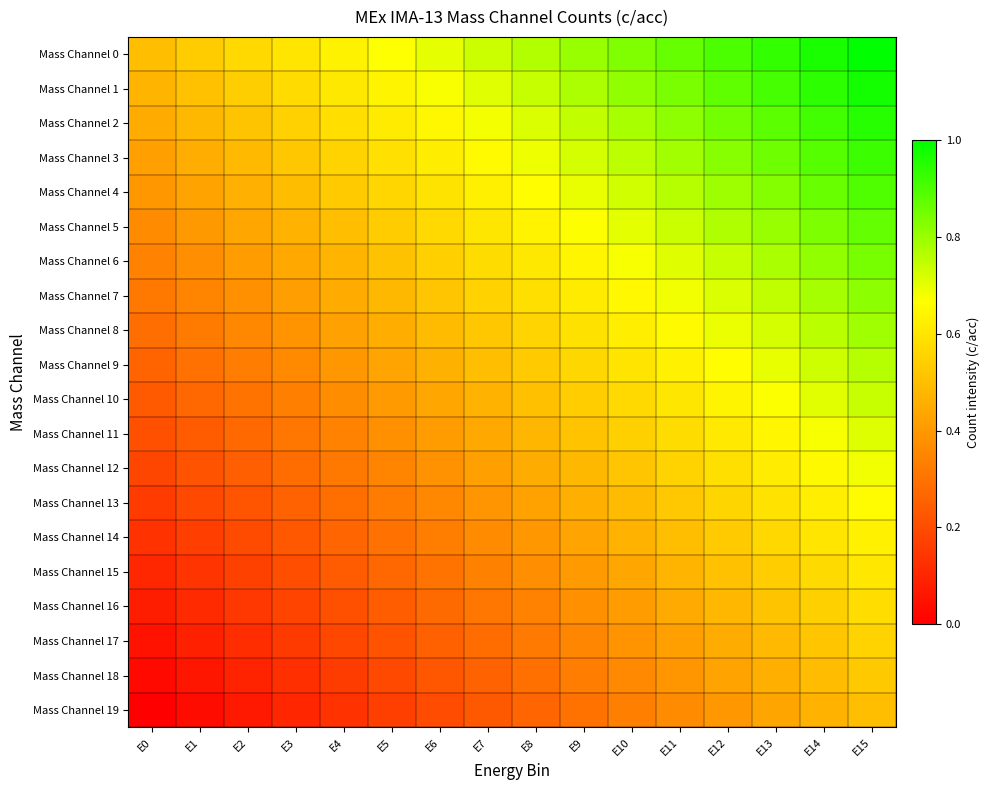

Reading left to right, what are all the values shown in this chart?

Mass Channel 0: E0=0.5	E1=0.5	E2=0.6	E3=0.6	E4=0.6	E5=0.7	E6=0.7	E7=0.7	E8=0.8	E9=0.8	E10=0.8	E11=0.9	E12=0.9	E13=0.9	E14=1.0	E15=1.0
Mass Channel 1: E0=0.5	E1=0.5	E2=0.5	E3=0.6	E4=0.6	E5=0.6	E6=0.7	E7=0.7	E8=0.7	E9=0.8	E10=0.8	E11=0.8	E12=0.9	E13=0.9	E14=0.9	E15=1.0
Mass Channel 2: E0=0.4	E1=0.5	E2=0.5	E3=0.5	E4=0.6	E5=0.6	E6=0.6	E7=0.7	E8=0.7	E9=0.7	E10=0.8	E11=0.8	E12=0.8	E13=0.9	E14=0.9	E15=0.9
Mass Channel 3: E0=0.4	E1=0.5	E2=0.5	E3=0.5	E4=0.6	E5=0.6	E6=0.6	E7=0.7	E8=0.7	E9=0.7	E10=0.8	E11=0.8	E12=0.8	E13=0.9	E14=0.9	E15=0.9
Mass Channel 4: E0=0.4	E1=0.4	E2=0.5	E3=0.5	E4=0.5	E5=0.6	E6=0.6	E7=0.6	E8=0.7	E9=0.7	E10=0.7	E11=0.8	E12=0.8	E13=0.8	E14=0.9	E15=0.9
Mass Channel 5: E0=0.4	E1=0.4	E2=0.4	E3=0.5	E4=0.5	E5=0.5	E6=0.6	E7=0.6	E8=0.6	E9=0.7	E10=0.7	E11=0.7	E12=0.8	E13=0.8	E14=0.8	E15=0.9
Mass Channel 6: E0=0.3	E1=0.4	E2=0.4	E3=0.4	E4=0.5	E5=0.5	E6=0.5	E7=0.6	E8=0.6	E9=0.6	E10=0.7	E11=0.7	E12=0.7	E13=0.8	E14=0.8	E15=0.8
Mass Channel 7: E0=0.3	E1=0.3	E2=0.4	E3=0.4	E4=0.4	E5=0.5	E6=0.5	E7=0.5	E8=0.6	E9=0.6	E10=0.6	E11=0.7	E12=0.7	E13=0.7	E14=0.8	E15=0.8
Mass Channel 8: E0=0.3	E1=0.3	E2=0.4	E3=0.4	E4=0.4	E5=0.5	E6=0.5	E7=0.5	E8=0.6	E9=0.6	E10=0.6	E11=0.7	E12=0.7	E13=0.7	E14=0.8	E15=0.8
Mass Channel 9: E0=0.3	E1=0.3	E2=0.3	E3=0.4	E4=0.4	E5=0.4	E6=0.5	E7=0.5	E8=0.5	E9=0.6	E10=0.6	E11=0.6	E12=0.7	E13=0.7	E14=0.7	E15=0.8
Mass Channel 10: E0=0.2	E1=0.3	E2=0.3	E3=0.3	E4=0.4	E5=0.4	E6=0.4	E7=0.5	E8=0.5	E9=0.5	E10=0.6	E11=0.6	E12=0.6	E13=0.7	E14=0.7	E15=0.7
Mass Channel 11: E0=0.2	E1=0.2	E2=0.3	E3=0.3	E4=0.3	E5=0.4	E6=0.4	E7=0.4	E8=0.5	E9=0.5	E10=0.5	E11=0.6	E12=0.6	E13=0.6	E14=0.7	E15=0.7
Mass Channel 12: E0=0.2	E1=0.2	E2=0.3	E3=0.3	E4=0.3	E5=0.4	E6=0.4	E7=0.4	E8=0.5	E9=0.5	E10=0.5	E11=0.6	E12=0.6	E13=0.6	E14=0.7	E15=0.7
Mass Channel 13: E0=0.2	E1=0.2	E2=0.2	E3=0.3	E4=0.3	E5=0.3	E6=0.4	E7=0.4	E8=0.4	E9=0.5	E10=0.5	E11=0.5	E12=0.6	E13=0.6	E14=0.6	E15=0.7
Mass Channel 14: E0=0.1	E1=0.2	E2=0.2	E3=0.2	E4=0.3	E5=0.3	E6=0.3	E7=0.4	E8=0.4	E9=0.4	E10=0.5	E11=0.5	E12=0.5	E13=0.6	E14=0.6	E15=0.6
Mass Channel 15: E0=0.1	E1=0.1	E2=0.2	E3=0.2	E4=0.2	E5=0.3	E6=0.3	E7=0.3	E8=0.4	E9=0.4	E10=0.4	E11=0.5	E12=0.5	E13=0.5	E14=0.6	E15=0.6
Mass Channel 16: E0=0.1	E1=0.1	E2=0.1	E3=0.2	E4=0.2	E5=0.2	E6=0.3	E7=0.3	E8=0.3	E9=0.4	E10=0.4	E11=0.4	E12=0.5	E13=0.5	E14=0.5	E15=0.6
Mass Channel 17: E0=0.1	E1=0.1	E2=0.1	E3=0.2	E4=0.2	E5=0.2	E6=0.3	E7=0.3	E8=0.3	E9=0.4	E10=0.4	E11=0.4	E12=0.5	E13=0.5	E14=0.5	E15=0.6
Mass Channel 18: E0=0.0	E1=0.1	E2=0.1	E3=0.1	E4=0.2	E5=0.2	E6=0.2	E7=0.3	E8=0.3	E9=0.3	E10=0.4	E11=0.4	E12=0.4	E13=0.5	E14=0.5	E15=0.5
Mass Channel 19: E0=0.0	E1=0.0	E2=0.1	E3=0.1	E4=0.1	E5=0.2	E6=0.2	E7=0.2	E8=0.3	E9=0.3	E10=0.3	E11=0.4	E12=0.4	E13=0.4	E14=0.5	E15=0.5